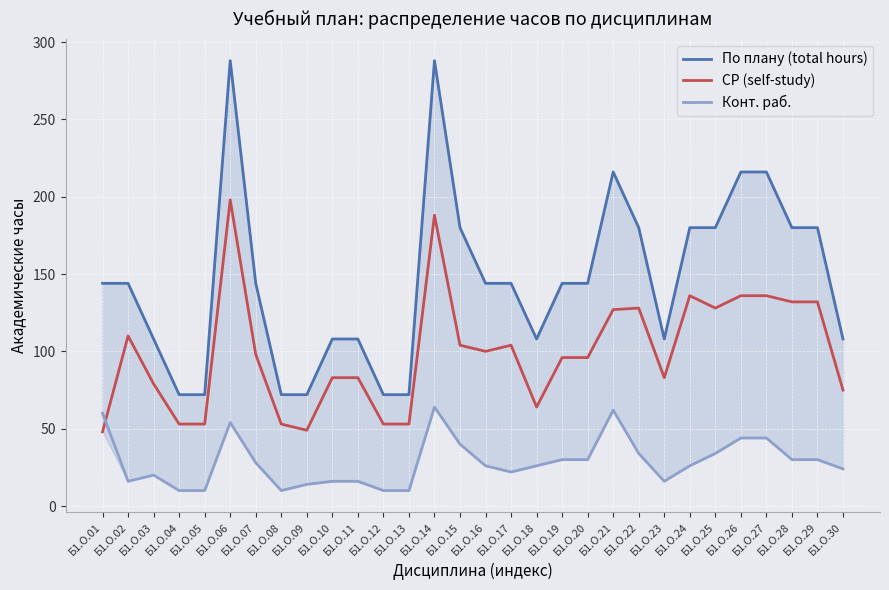

What is the average value of the СР (self-study) series?

99